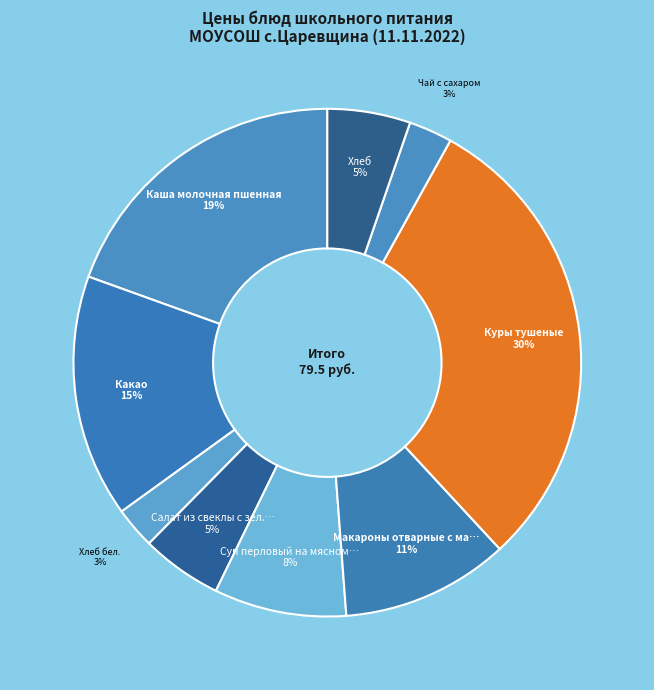

What is the largest slice in the pie chart?

Куры тушеные